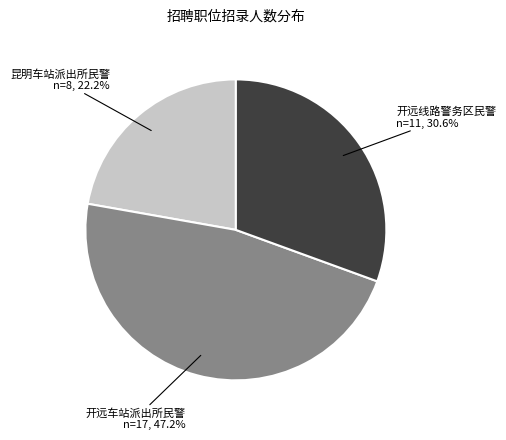

Is there a majority slice in this chart?

No